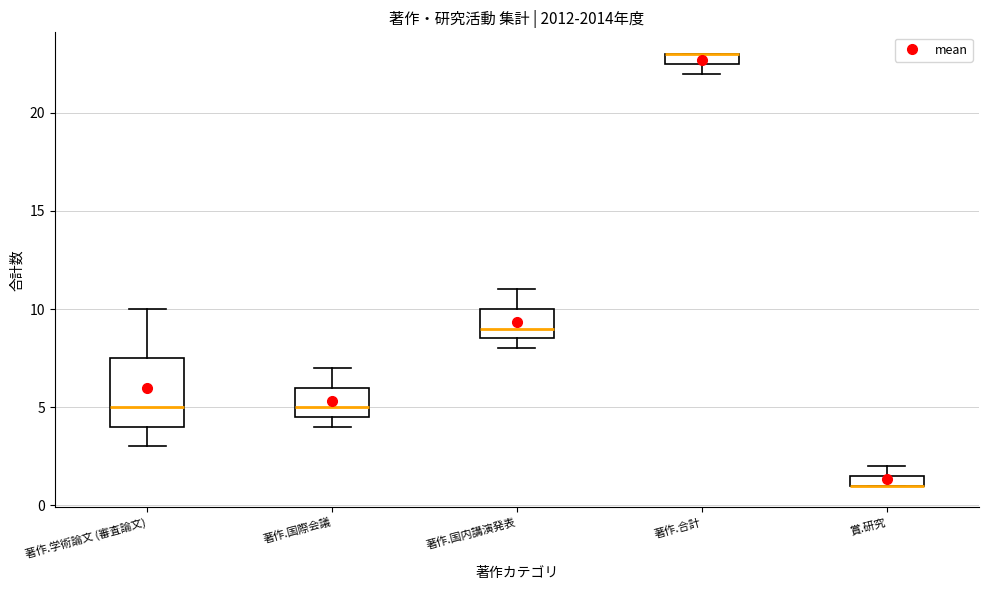

Comparing the boxes themselves (not the whiskers), which one is the tallest?

著作.学術論文 (審査論文)